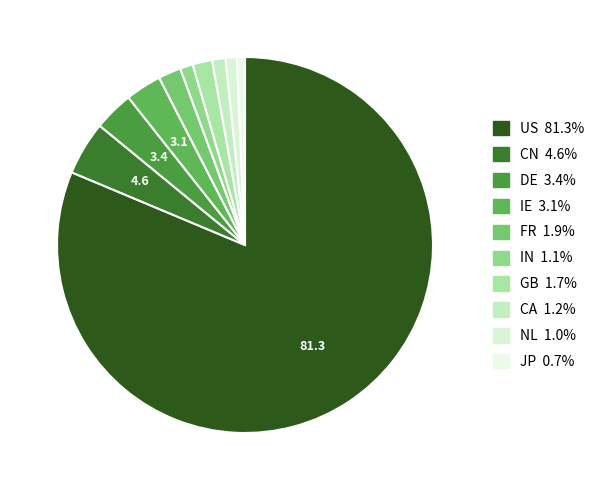

What is the largest slice in the pie chart?

US